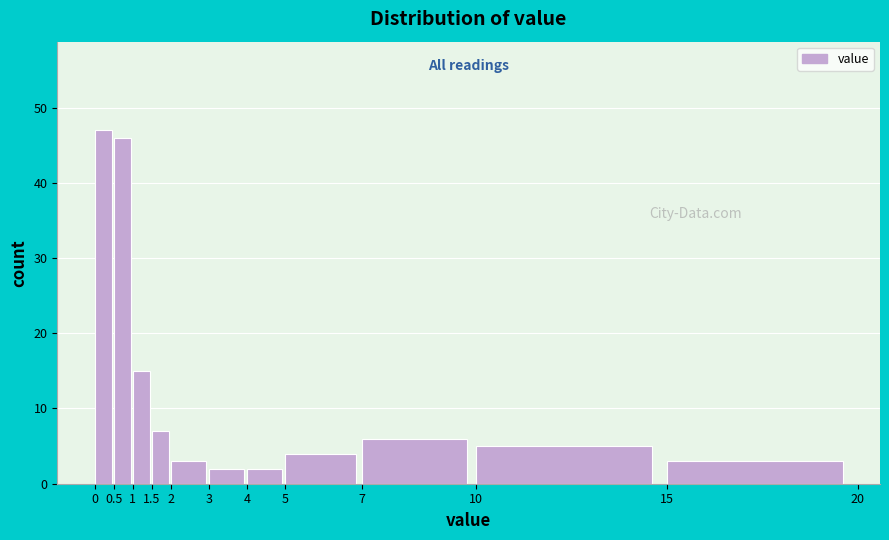

Reading left to right, list every bar in this chart as the range it spans on the x-axis followed by its height. The values are not printed on the chart, so give them approximately, as read against the axis.

0 to 0.5: 47
0.5 to 1: 46
1 to 1.5: 15
1.5 to 2: 7
2 to 3: 3
3 to 4: 2
4 to 5: 2
5 to 7: 4
7 to 10: 6
10 to 15: 5
15 to 20: 3